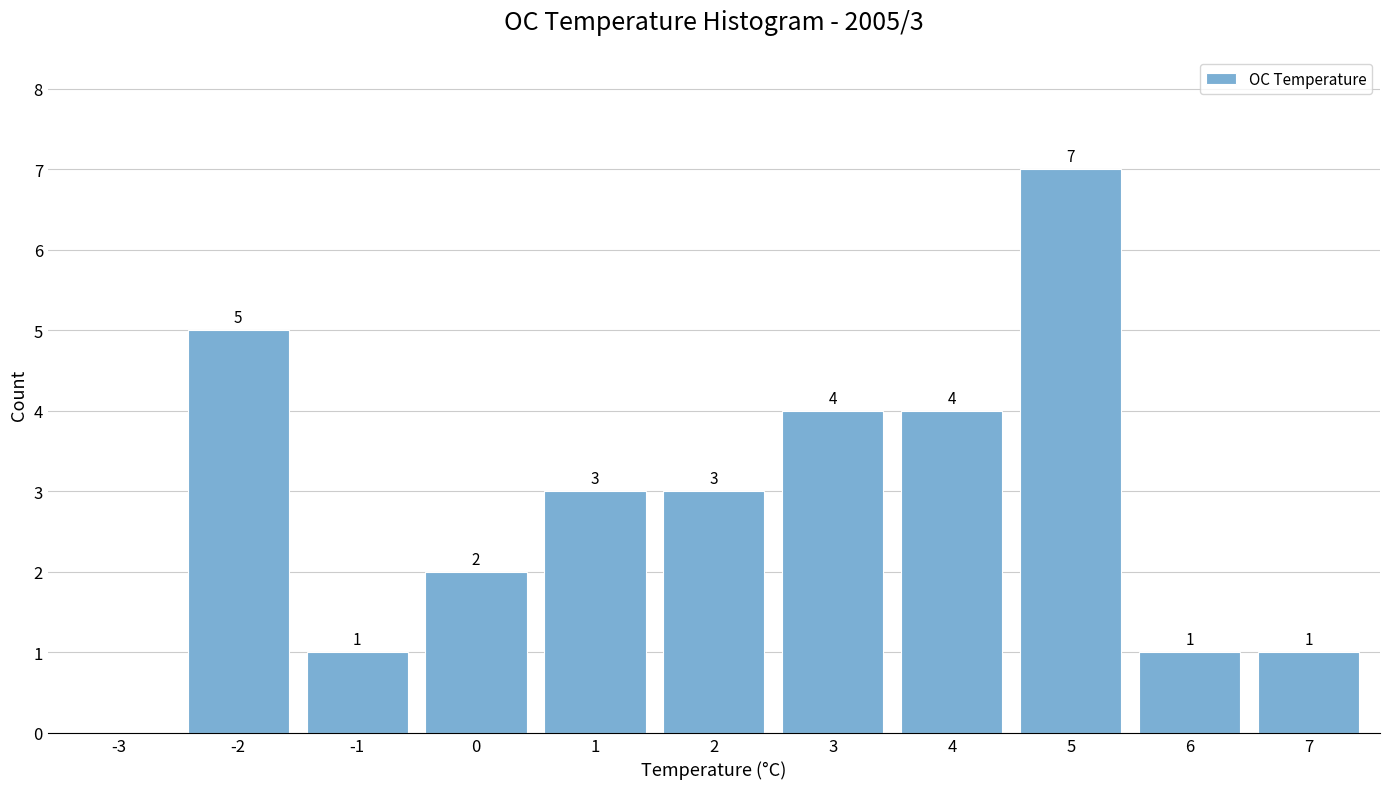

Reading left to right, transcribe all the data shown in this chart.

-3=0	-2=5	-1=1	0=2	1=3	2=3	3=4	4=4	5=7	6=1	7=1